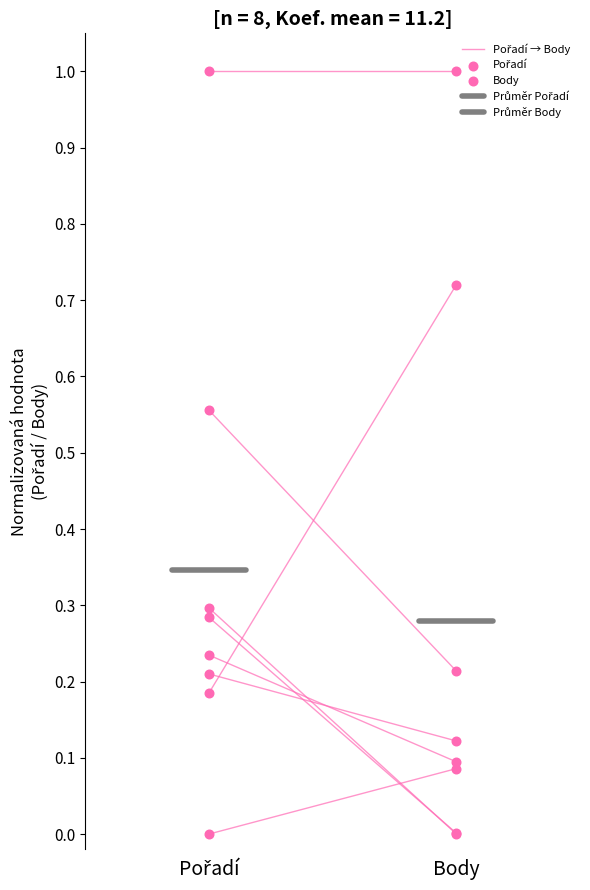

Which series has the largest total across all categories?

Pořadí